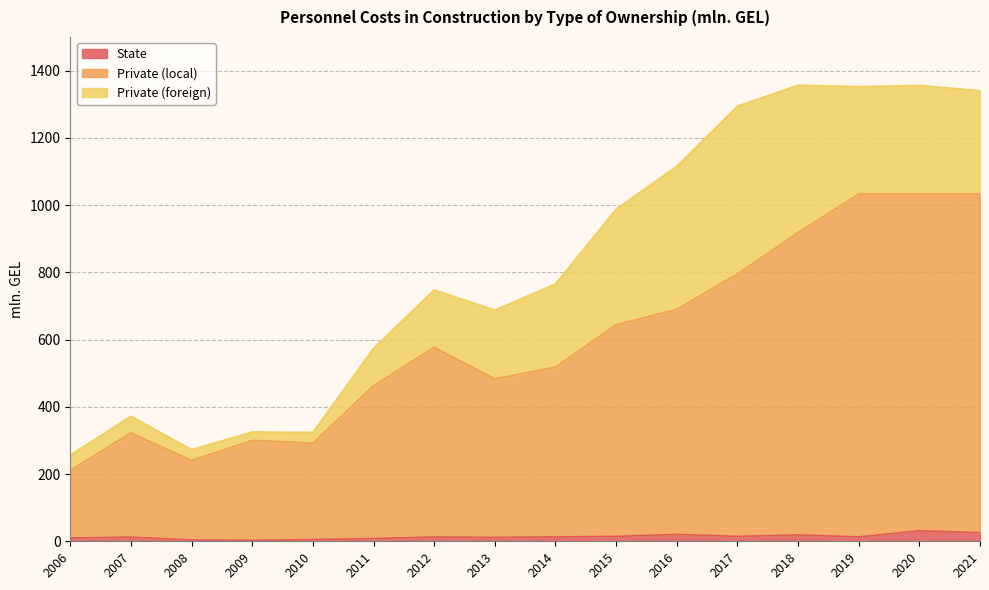

Which series changed the most between 2012 and 2021?

Private (local)